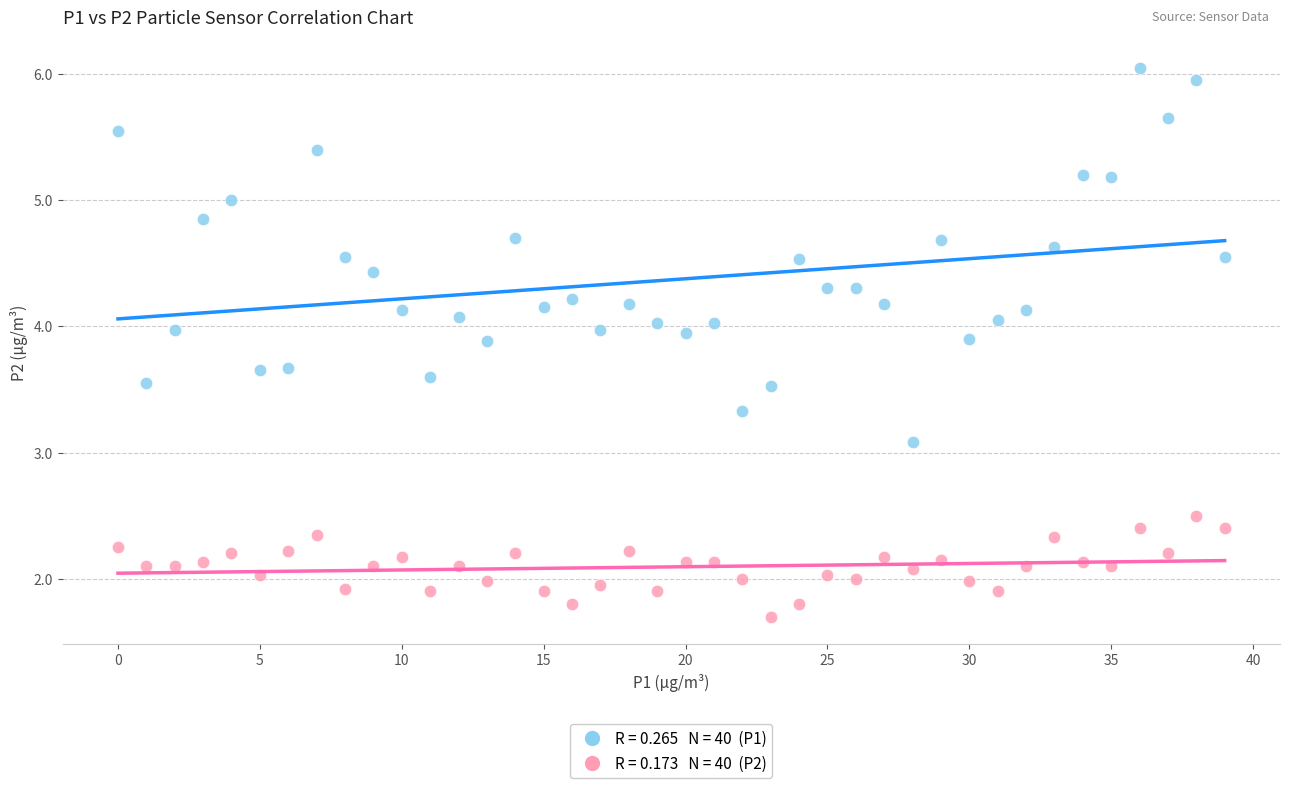

Across all series, what Y value is closest to 3?

3.1